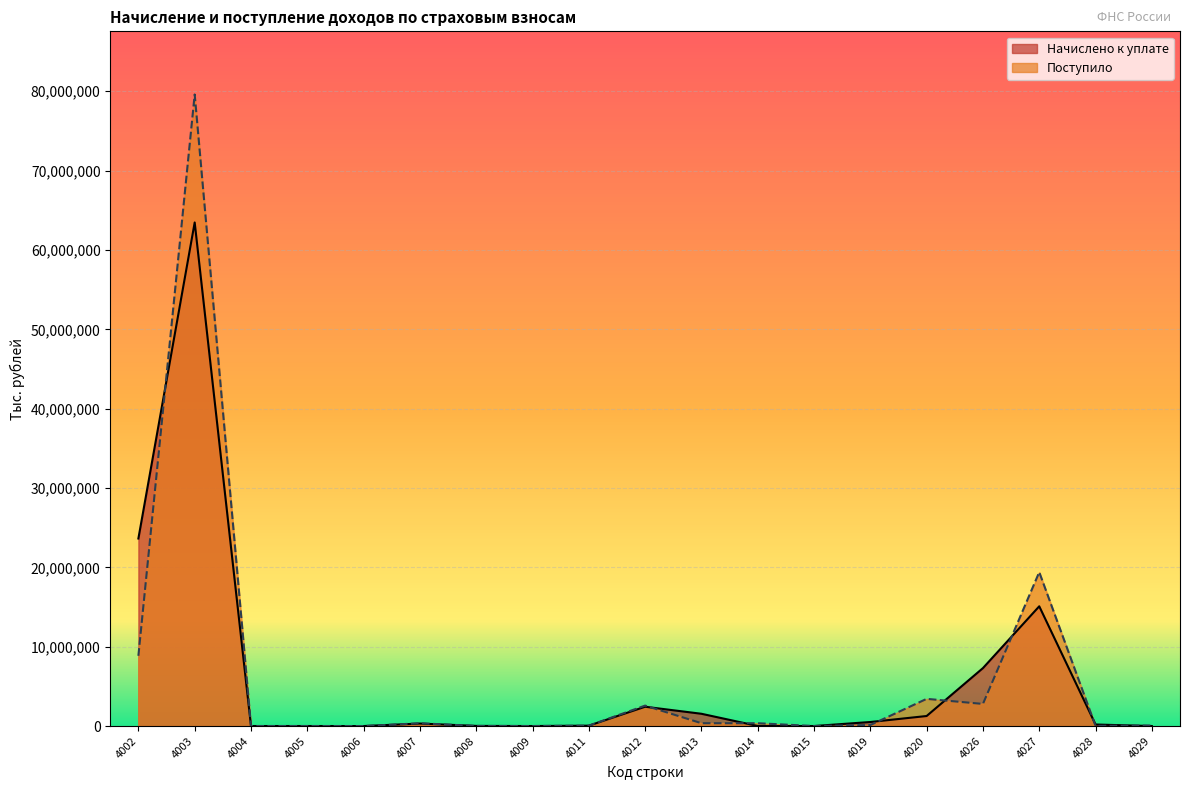

Which category has the lowest value across all series?

4006